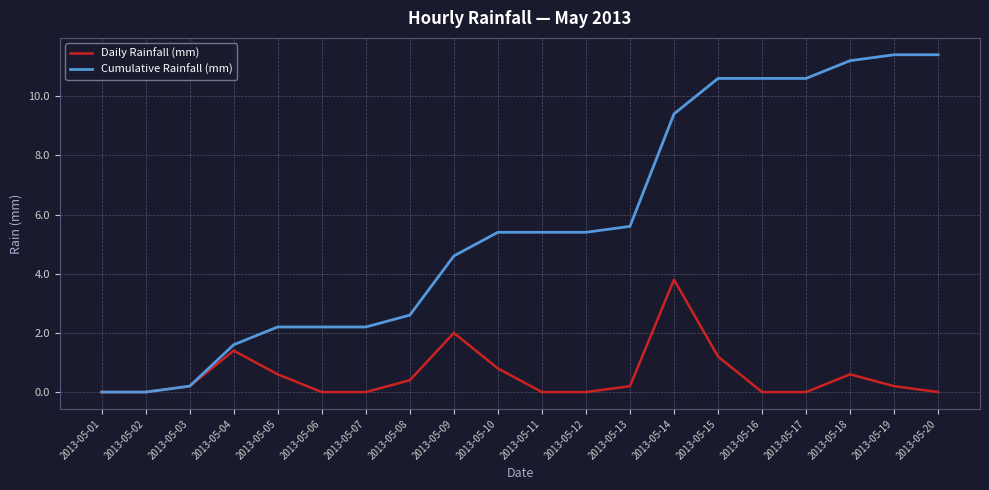

Which series changed the most between 2013-05-03 and 2013-05-20?

Cumulative Rainfall (mm)